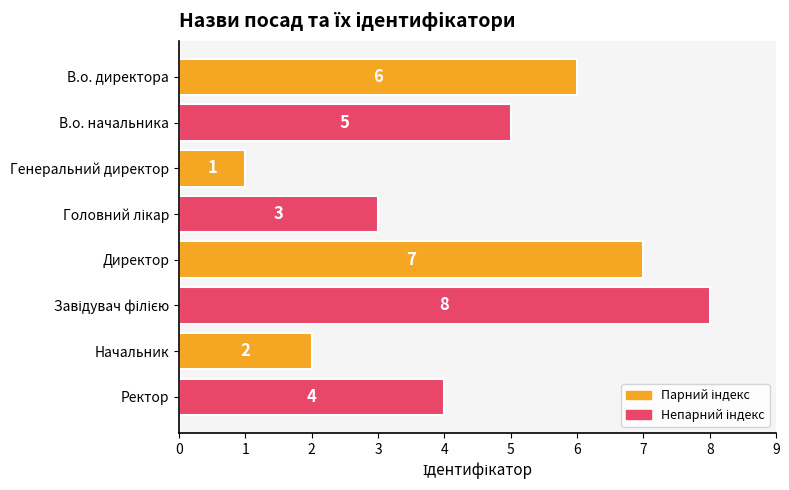

What is the label of the 1st bar from the bottom?

Ректор